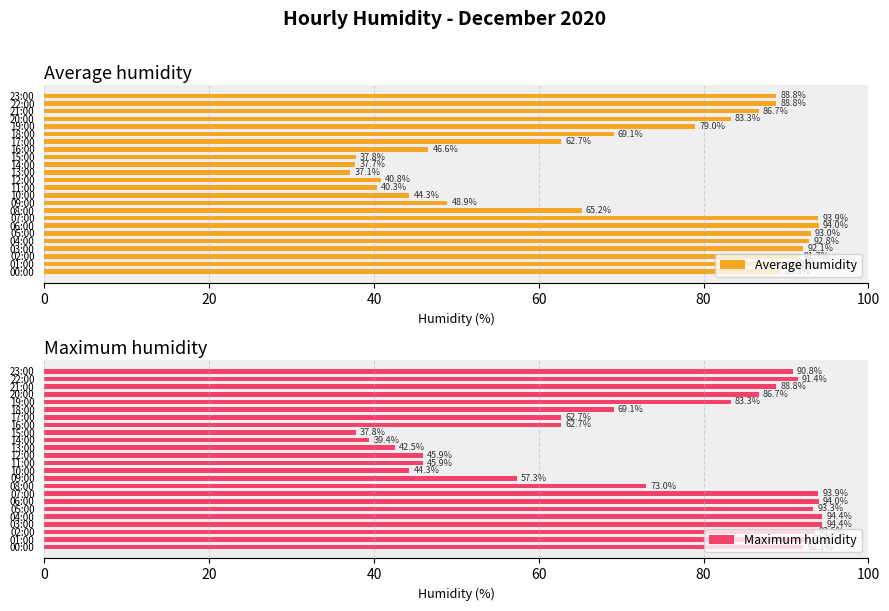

What is the lowest value of the Average humidity series?

37.1